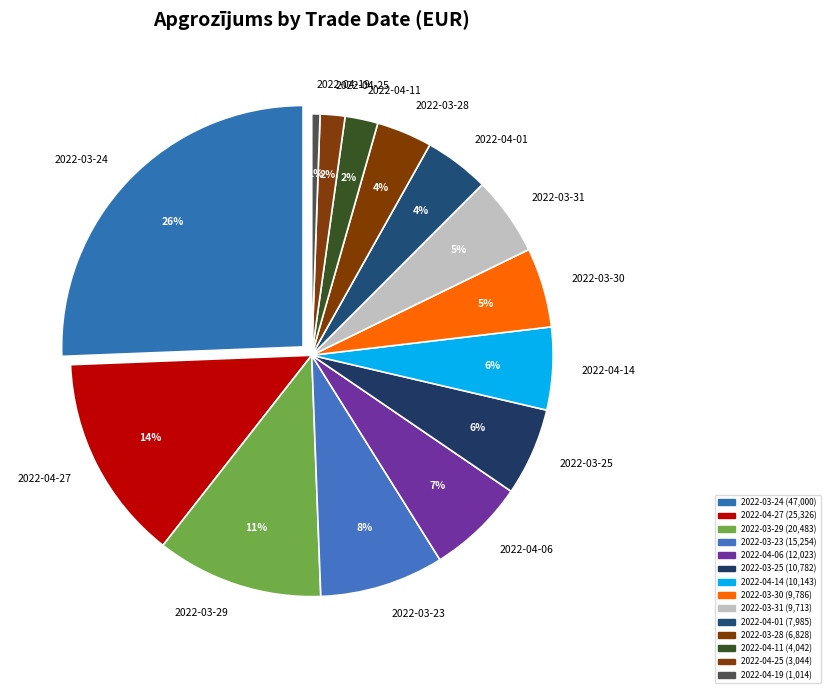

To the nearest percent, what is the difference between the largest and smallest slice percentages?

25%